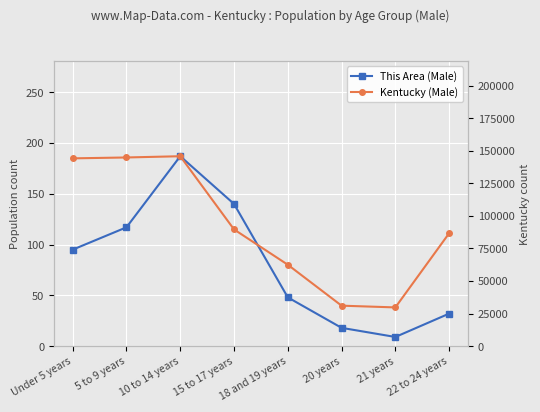

Rank the categories by Kentucky (Male) value from lowest to highest.

21 years, 20 years, 18 and 19 years, 22 to 24 years, 15 to 17 years, Under 5 years, 5 to 9 years, 10 to 14 years